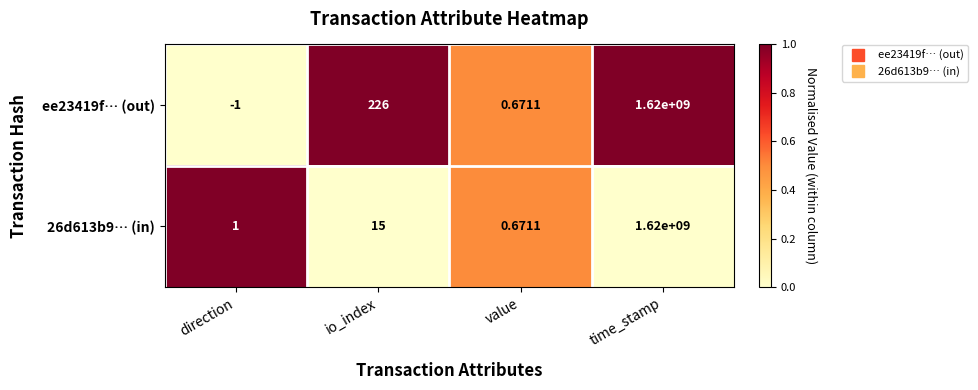

At which label does 26d613b9… (in) reach its peak?

time_stamp